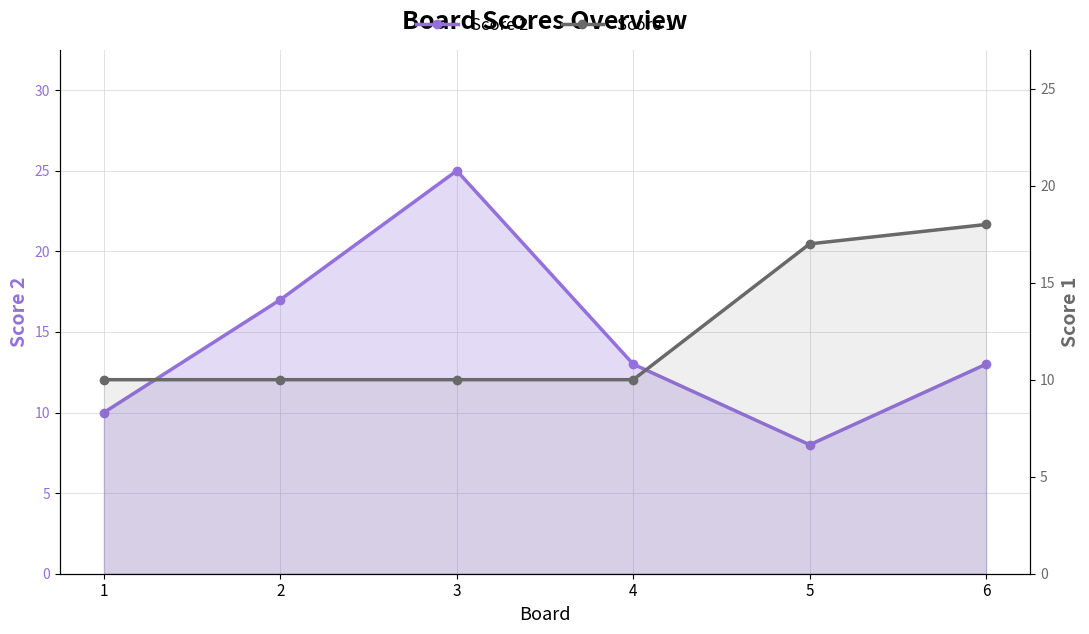

True or false: Score 1 has a value of 10 at 2.

True